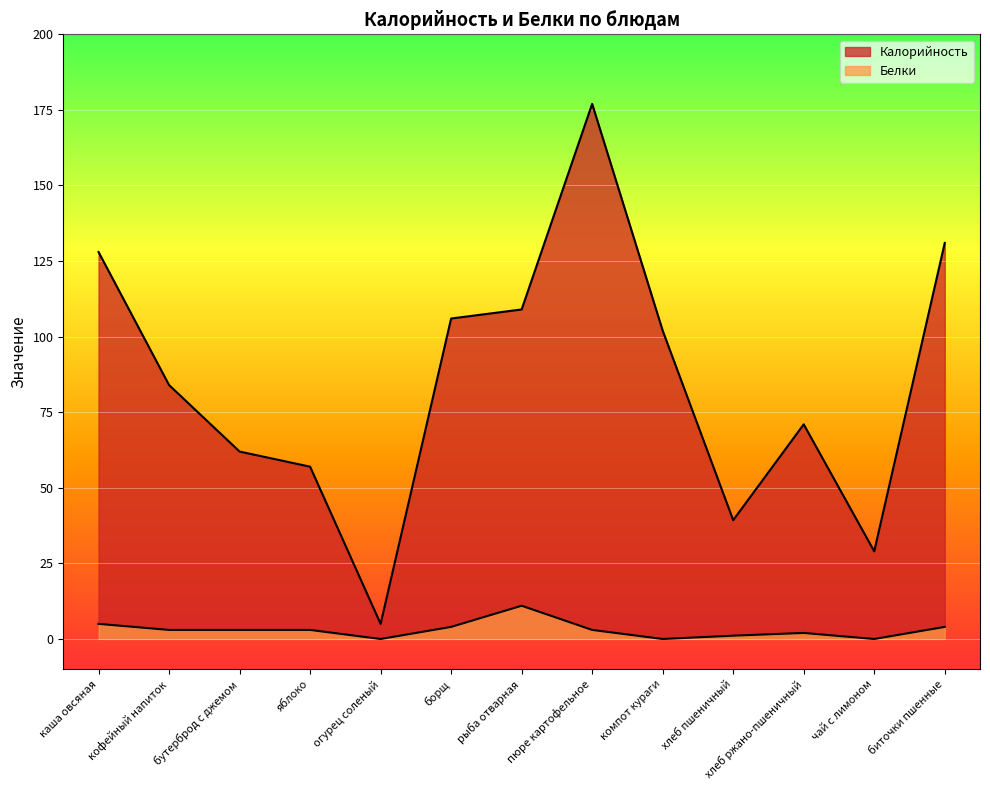

Reading left to right, extract all data points from this chart.

Калорийность: каша овсяная=128.0	кофейный напиток=84.0	бутерброд с джемом=62.0	яблоко=57.0	огурец соленый=5.0	борщ=106.0	рыба отварная=109.0	пюре картофельное=177.0	компот кураги=102.0	хлеб пшеничный=39.3	хлеб ржано-пшеничный=71.0	чай с лимоном=29.0	биточки пшенные=131.0
Белки: каша овсяная=5.0	кофейный напиток=3.0	бутерброд с джемом=3.0	яблоко=3.0	огурец соленый=0.0	борщ=4.0	рыба отварная=11.0	пюре картофельное=3.0	компот кураги=0.0	хлеб пшеничный=1.1	хлеб ржано-пшеничный=2.0	чай с лимоном=0.0	биточки пшенные=4.0